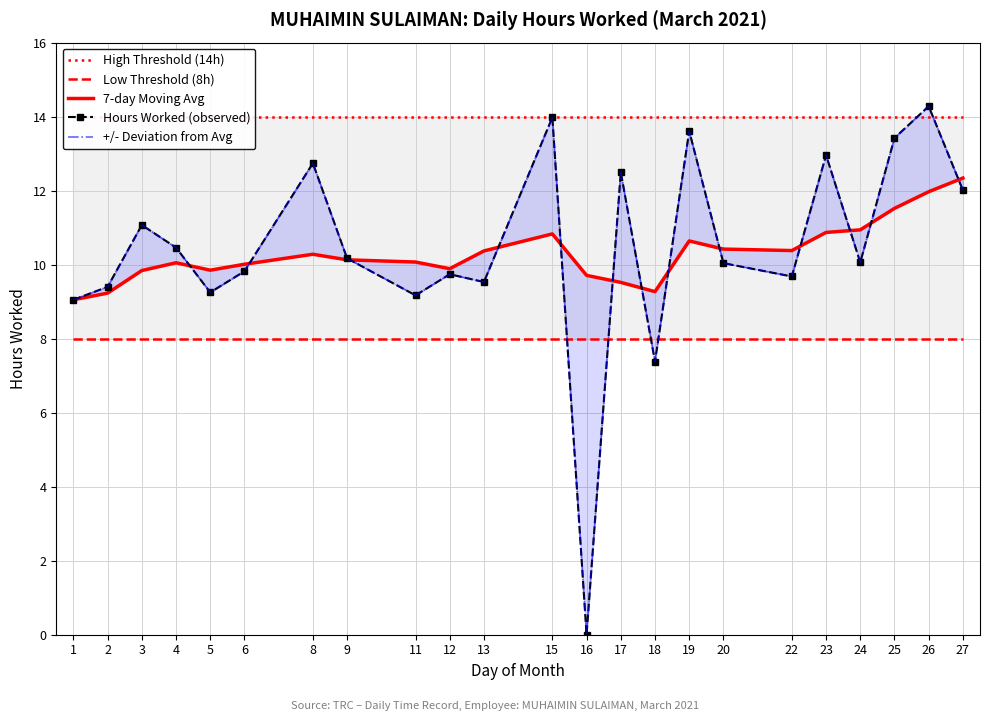

Which label corresponds to the largest value in the chart?

26